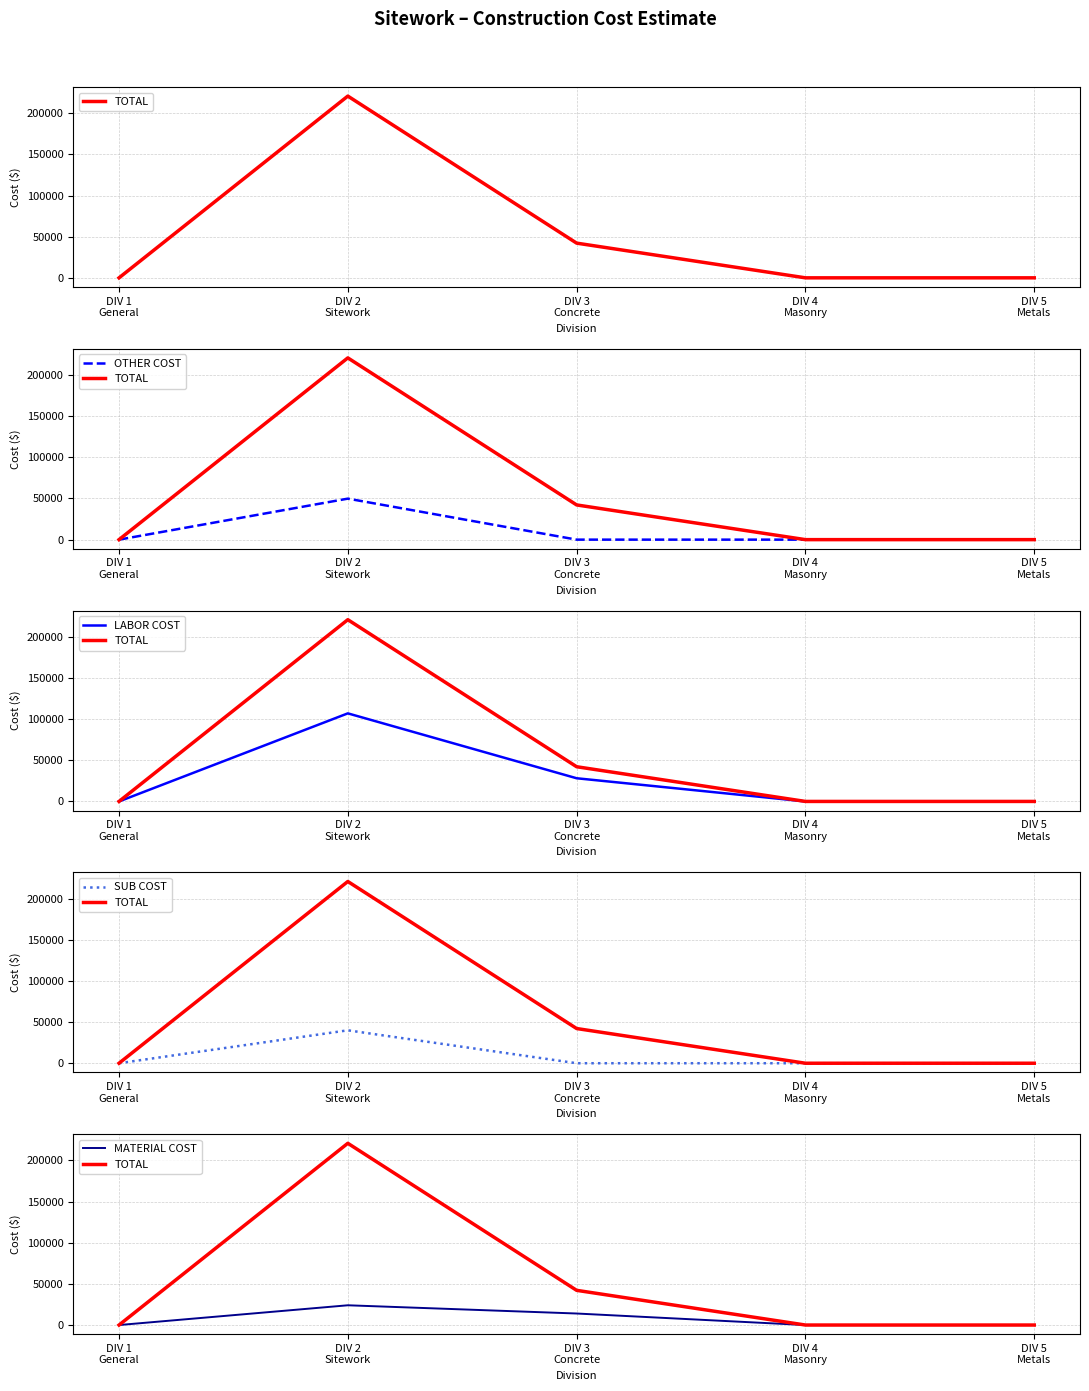

Count the MATERIAL COST values in the range 0 to 14000.

4